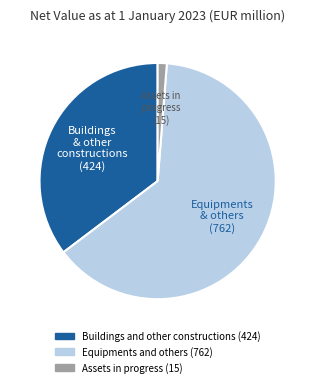

Does any single category account for the majority?

Yes